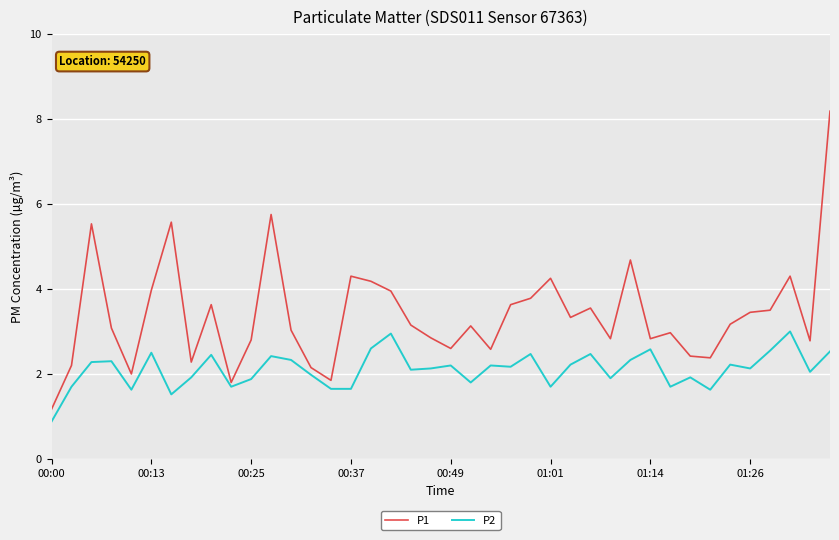

True or false: P2 and P1 intersect in this chart.

False